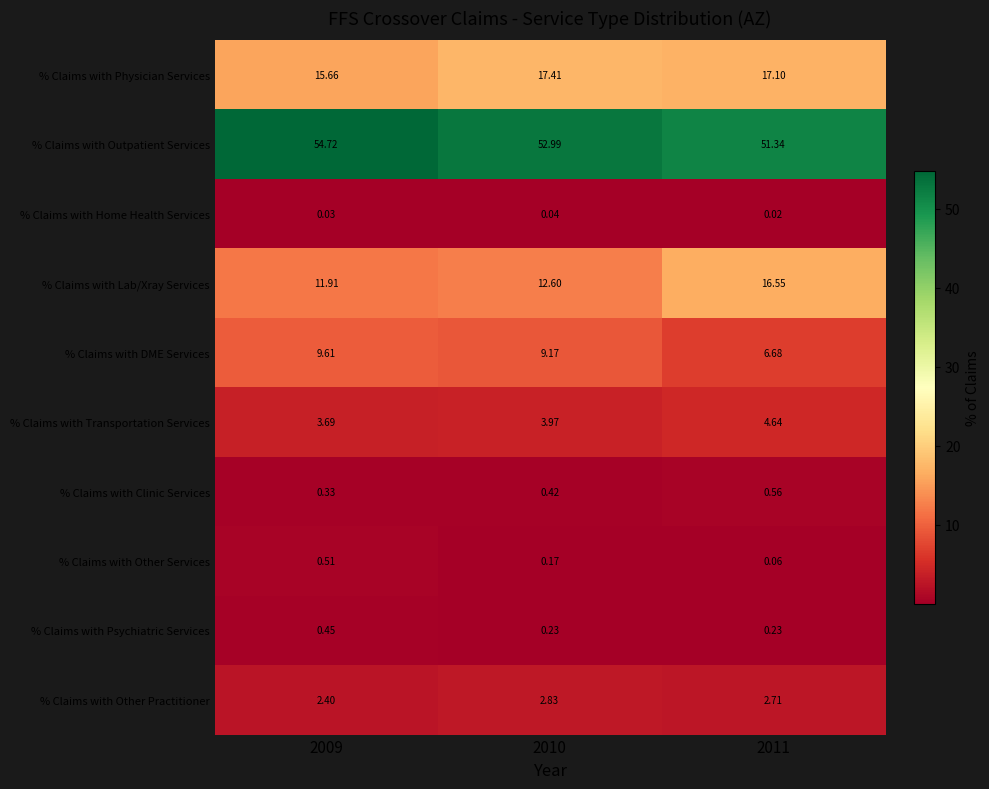

Is the value of % Claims with Lab/Xray Services at 2011 greater than the value of % Claims with Physician Services at 2010?

No